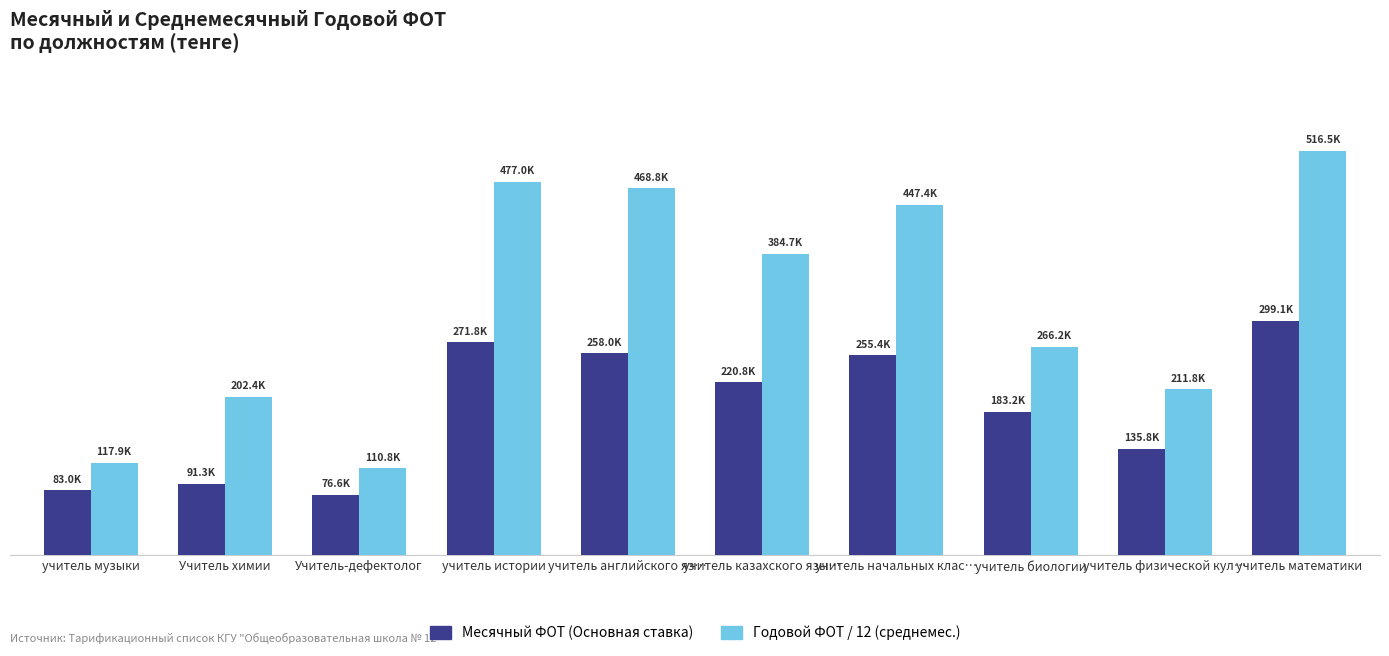

List the series in order of their peak value, highest first.

Годовой ФОТ / 12 (среднемес.), Месячный ФОТ (Основная ставка)